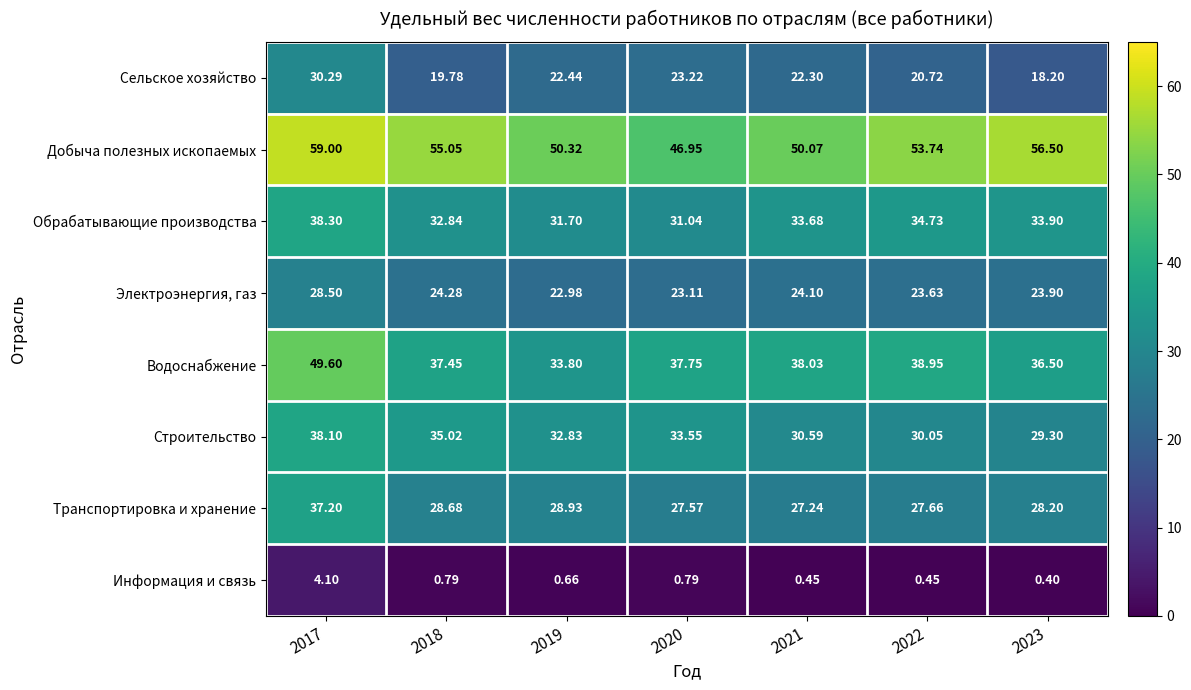

What is the greatest value displayed?

59.0